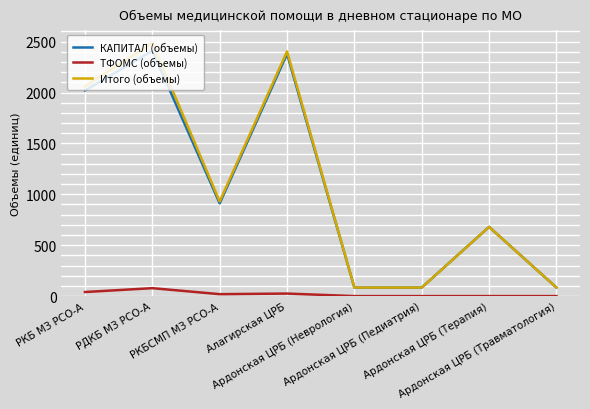

In Итого (объемы), how many points are higher than both neighbors (excluding endpoints)?

3